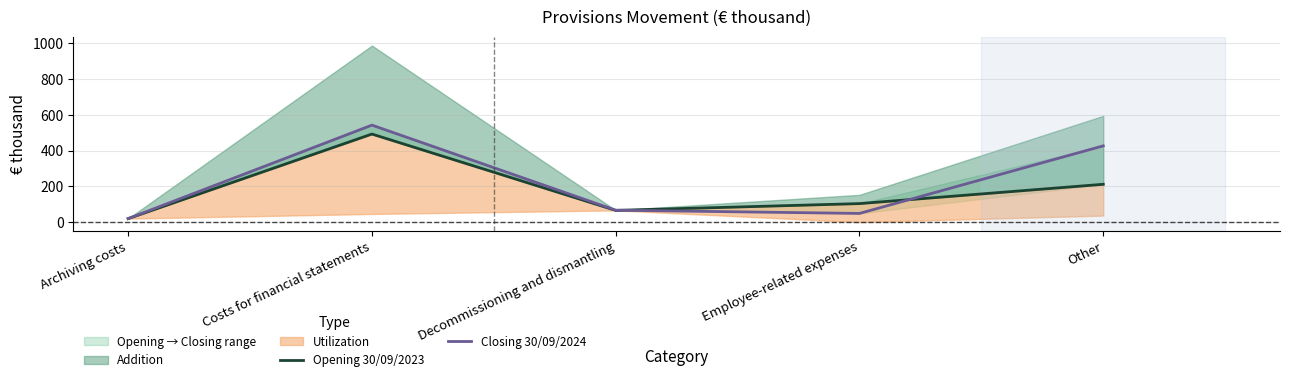

What is the highest value of the Opening 30/09/2023 series?

493